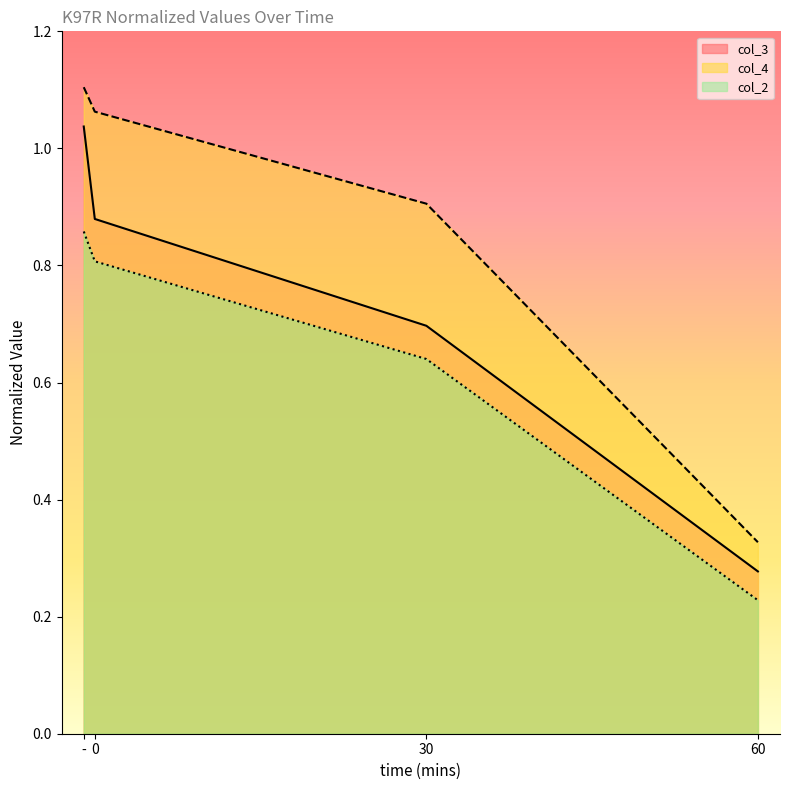

What are all the series names shown in the legend?

col_3, col_4, col_2